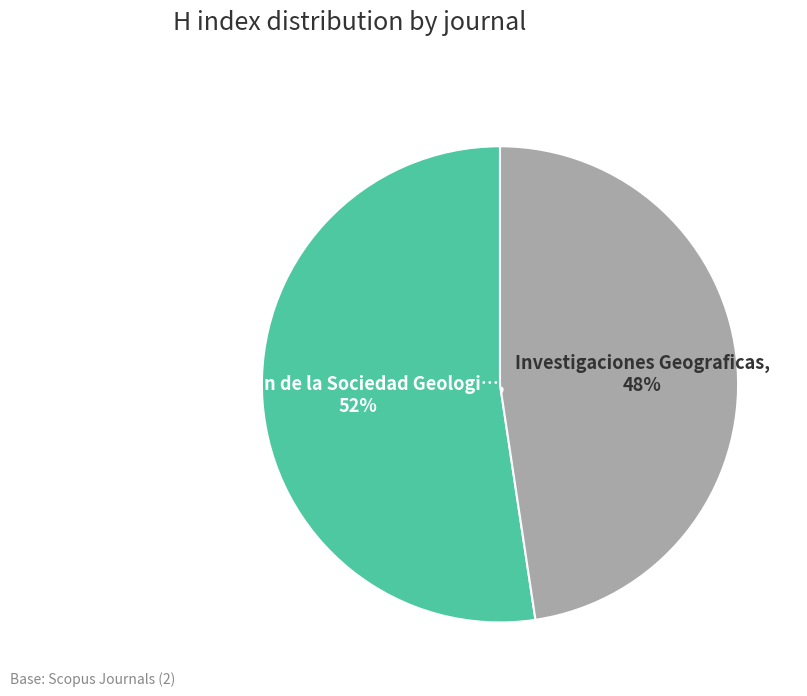

Count the number of slices in the pie.

2